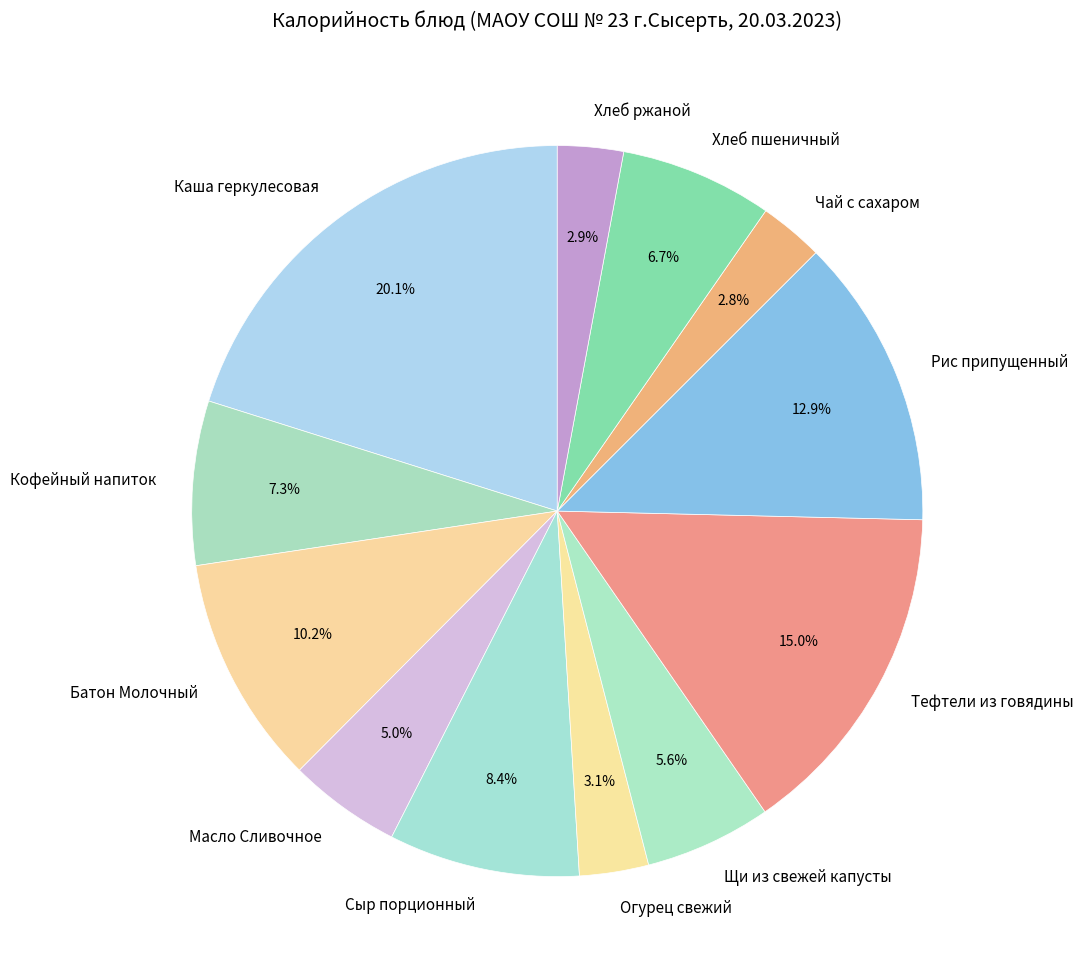

Does any single category account for the majority?

No